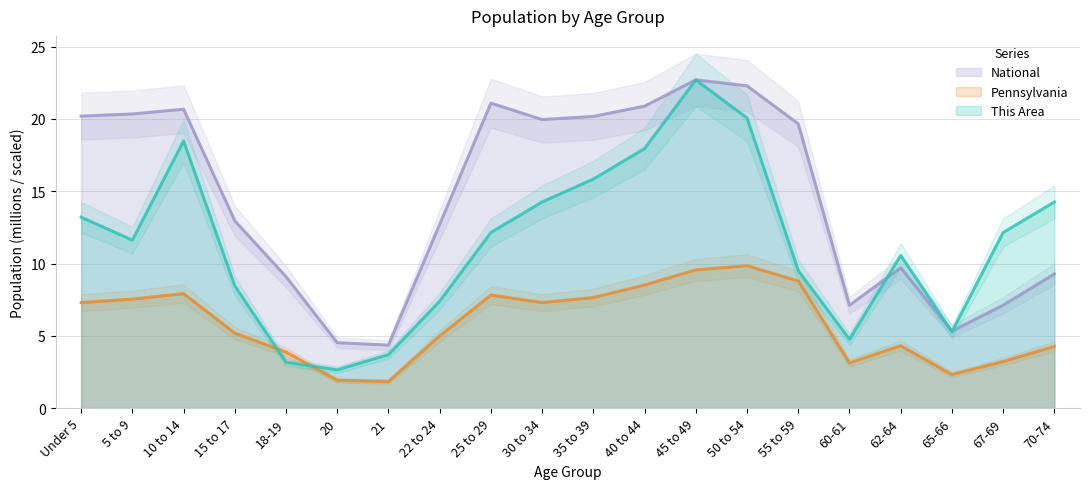

How many data points does each series have?

20